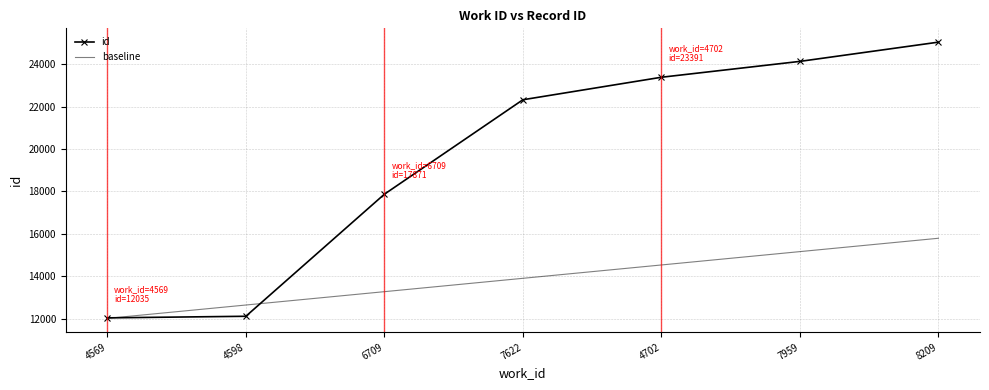

Is the value of baseline at 6709 greater than the value of id at 8209?

No